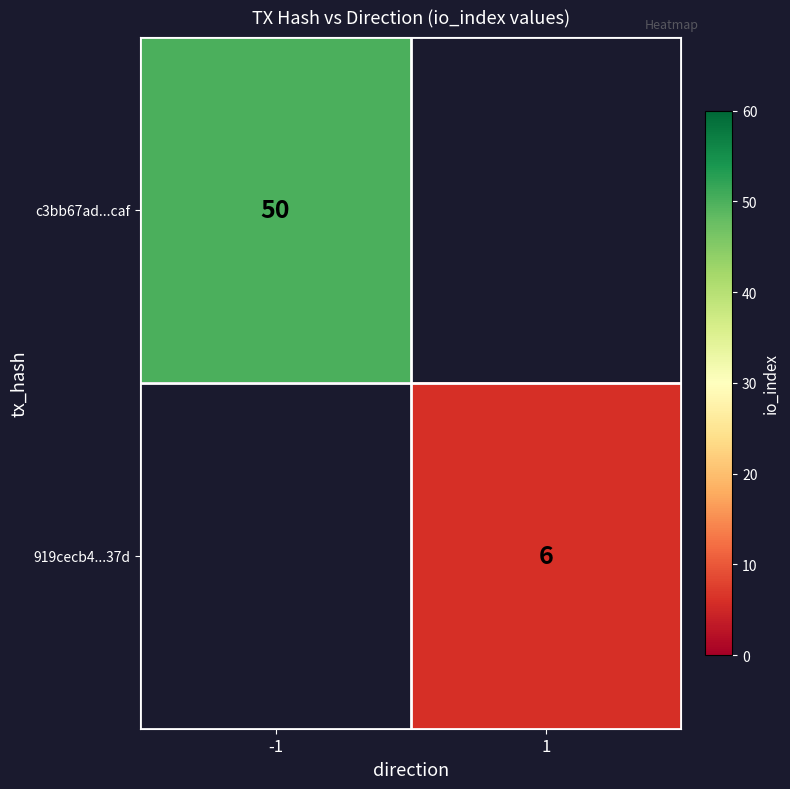

The value of 919cecb4...37d at 1 is 8. True or false?

False